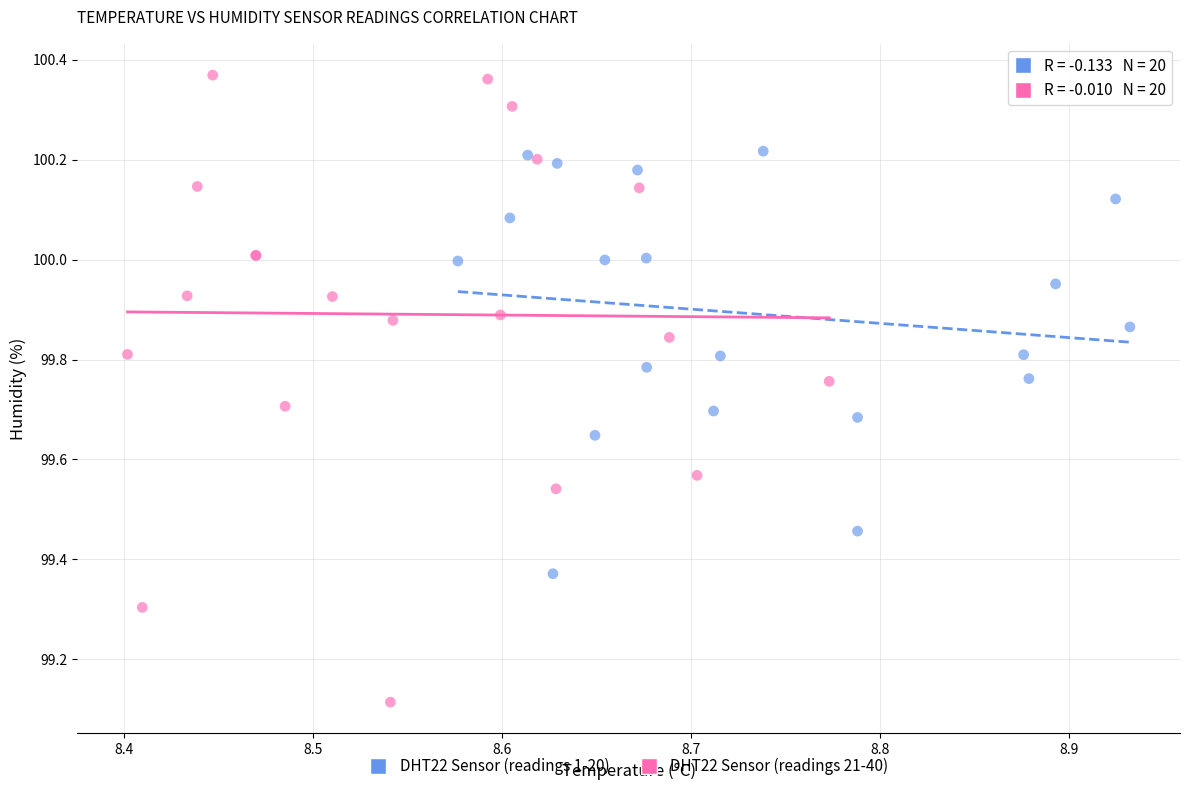

Which series has the largest Y range (max minus min)?

DHT22 Sensor (readings 21-40)